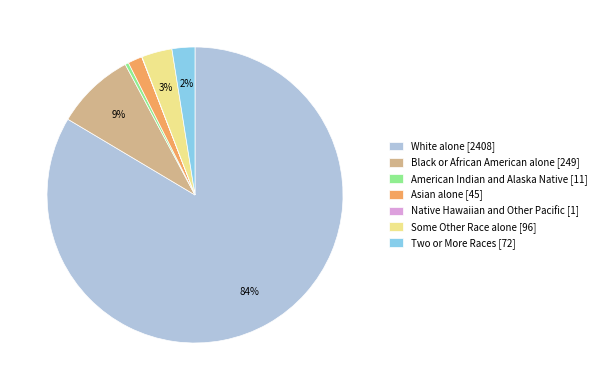

True or false: White alone [2408] accounts for 84% of the total.

True